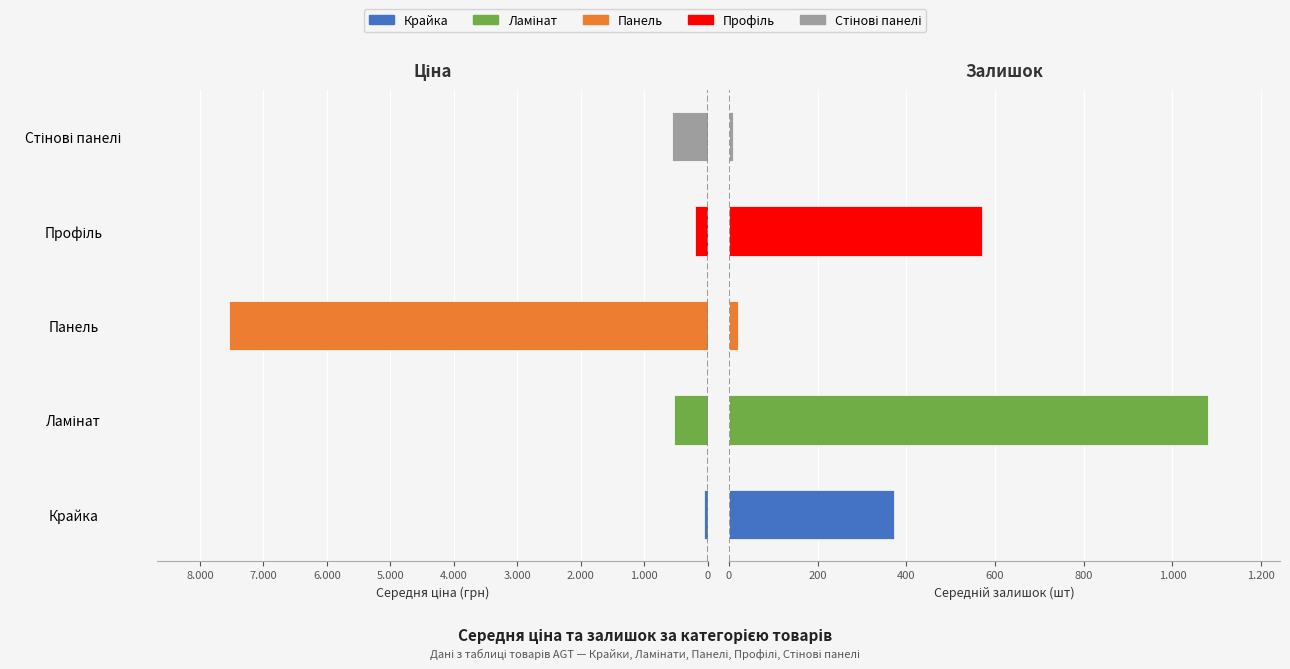

What is the difference between the second highest and second lowest values in the Середній залишок series?

550.0